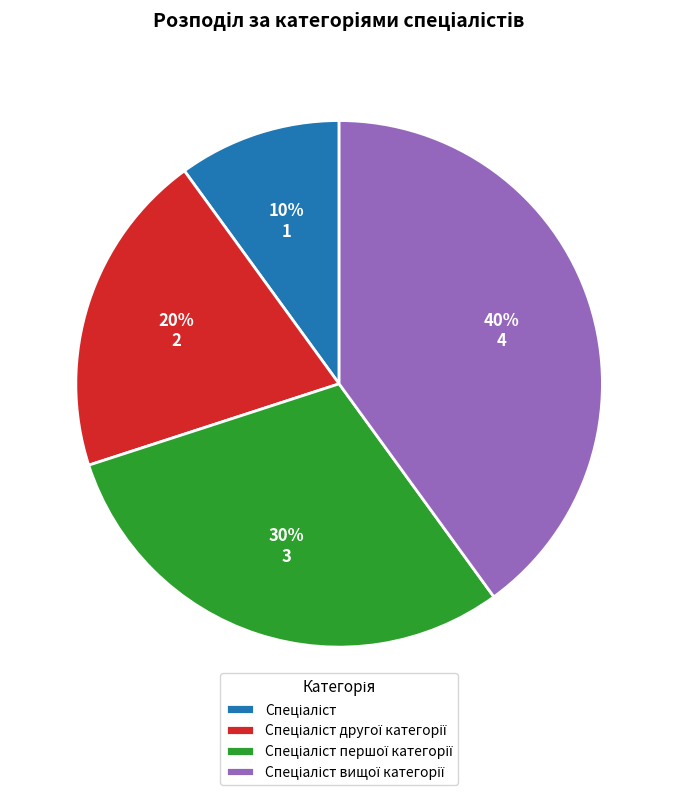

To the nearest percent, what is the average slice percentage?

25%